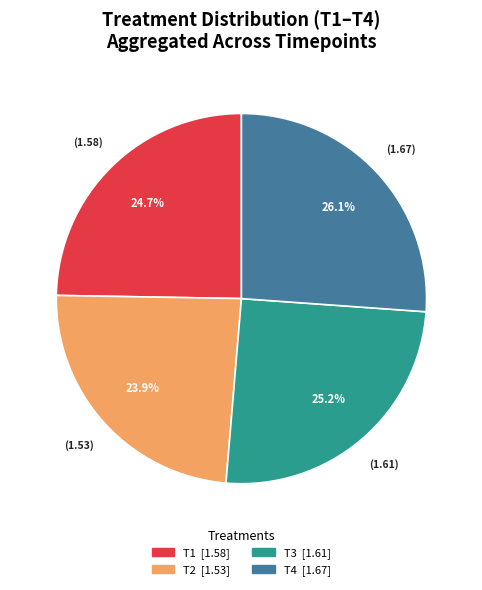

What percentage is NOT represented by T1?

75.3%